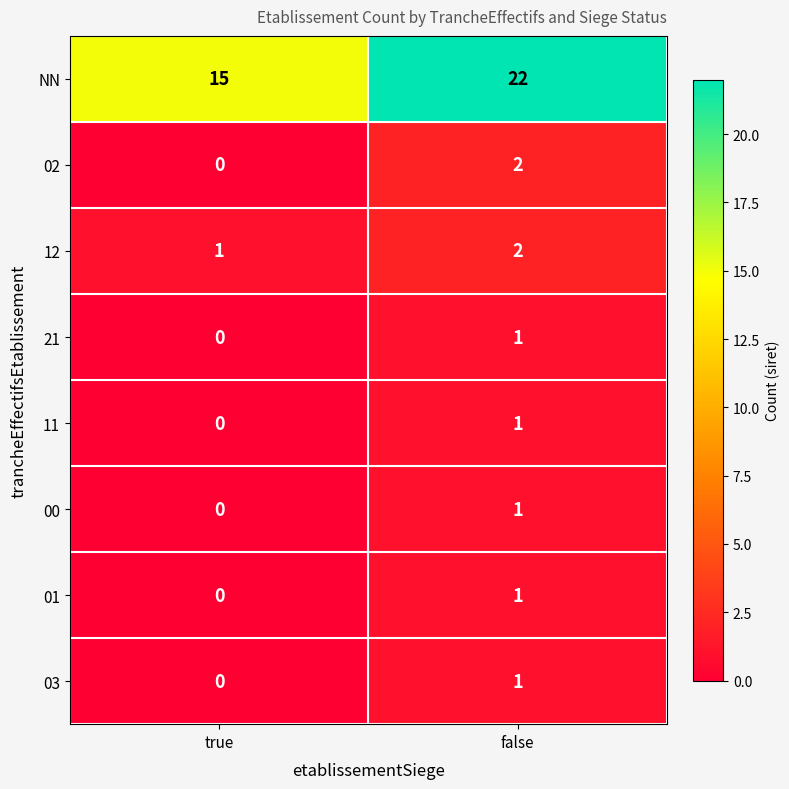

Which category has the highest value across all series?

false